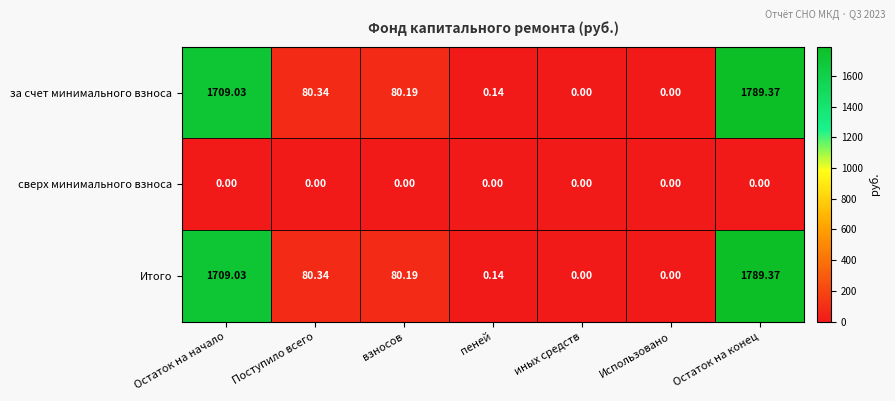

At which label is Итого closest to 894?

Поступило всего